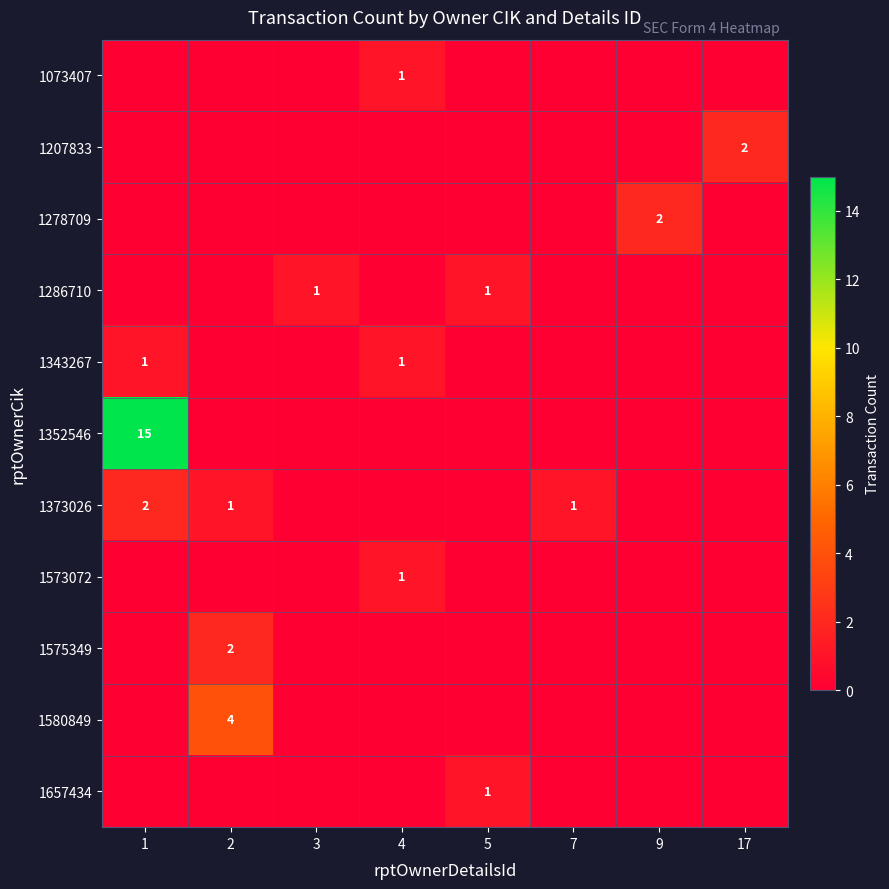

True or false: 1286710 has a value of 0 at 1.

True